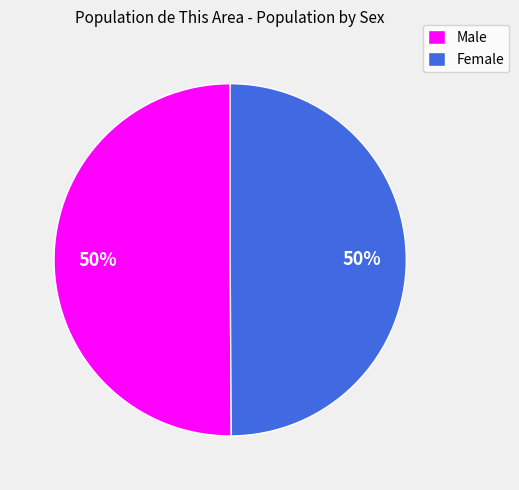

Combined, do Male and Female account for over 50%?

Yes